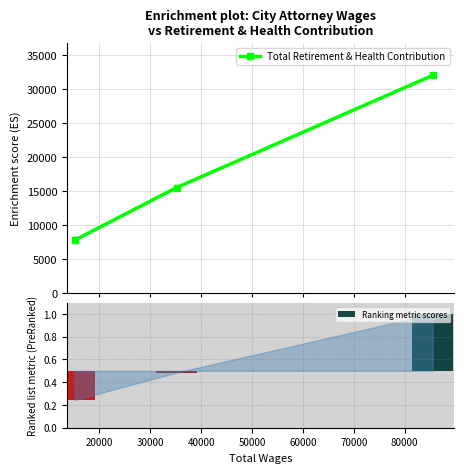

What is the value of the Total Retirement & Health Contribution point at the 2nd from the left?

15516